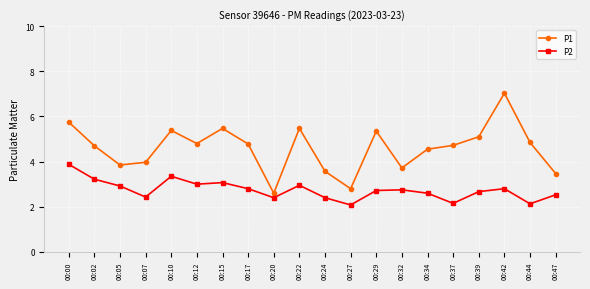

Which series has the widest spread of values?

P1